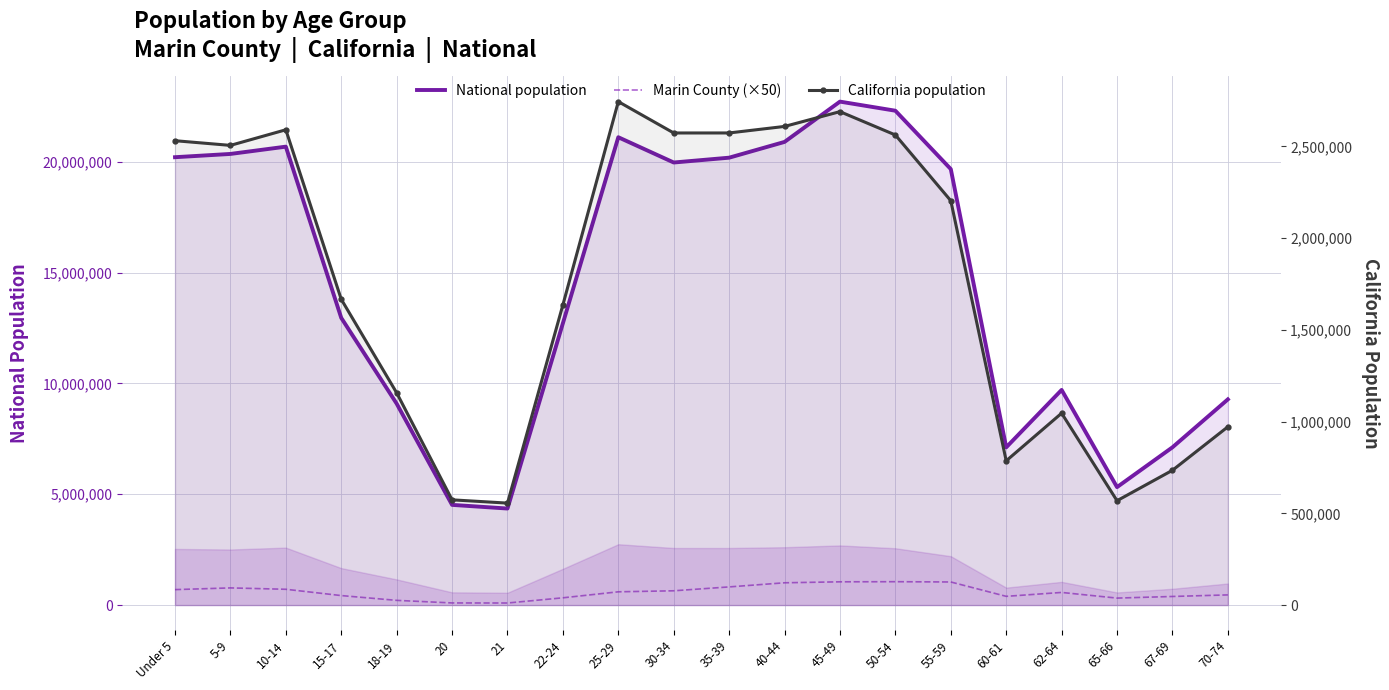

What is the total value across all series at 30-34?

23179367